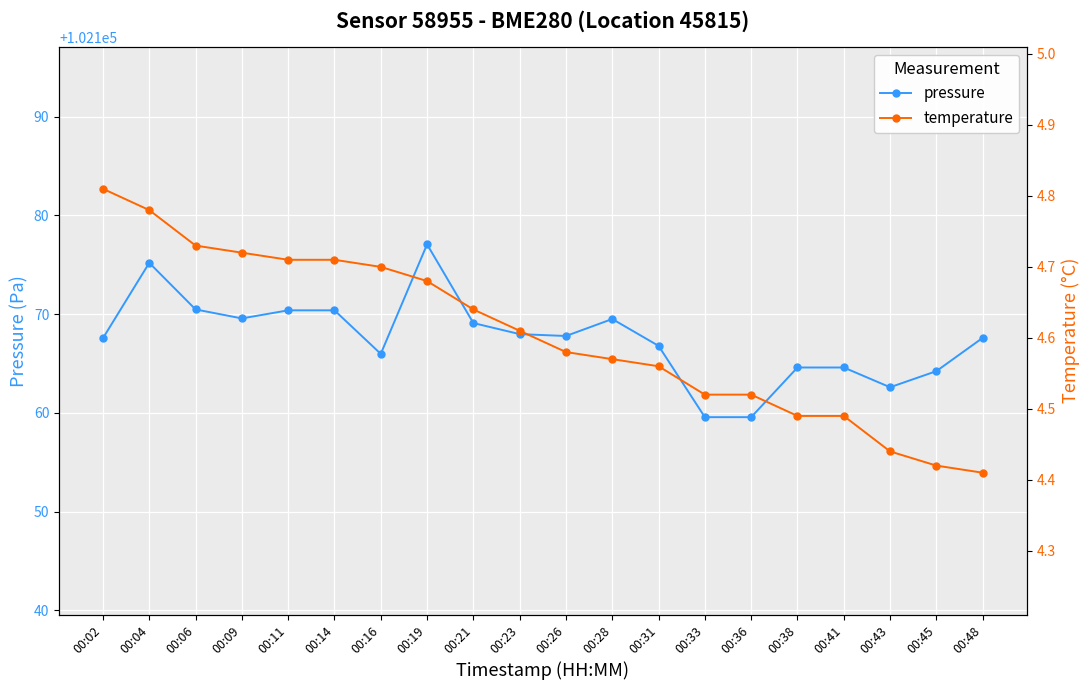

True or false: pressure and temperature cross at least once.

False